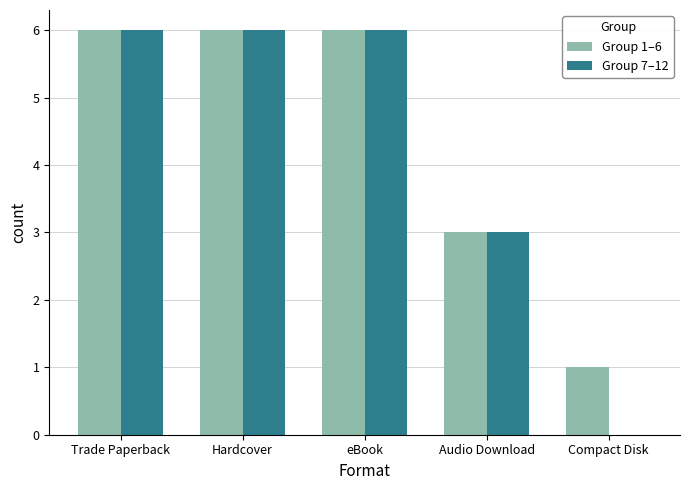

Reading left to right, extract all data points from this chart.

Group 1–6: 6	6	6	3	1
Group 7–12: 6	6	6	3	0